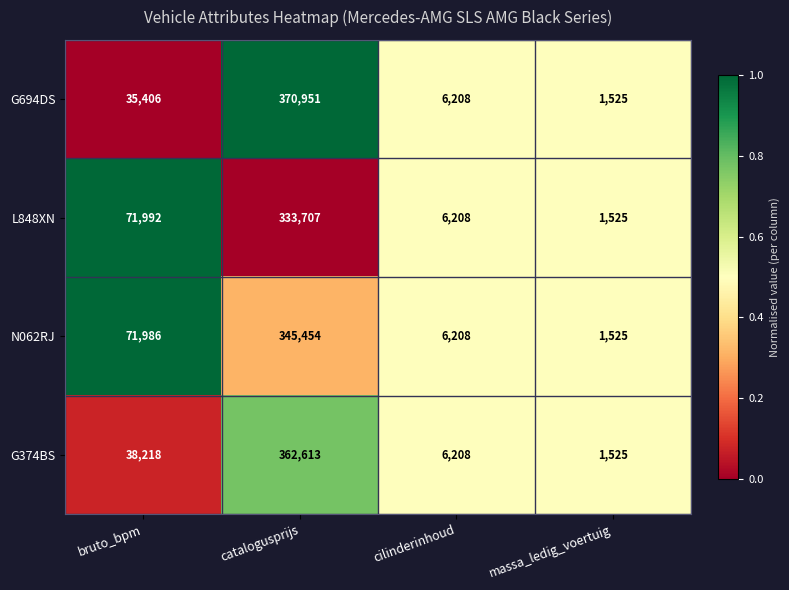

Reading left to right, transcribe all the data shown in this chart.

G694DS: bruto_bpm=35406	catalogusprijs=370951	cilinderinhoud=6208	massa_ledig_voertuig=1525
L848XN: bruto_bpm=71992	catalogusprijs=333707	cilinderinhoud=6208	massa_ledig_voertuig=1525
N062RJ: bruto_bpm=71986	catalogusprijs=345454	cilinderinhoud=6208	massa_ledig_voertuig=1525
G374BS: bruto_bpm=38218	catalogusprijs=362613	cilinderinhoud=6208	massa_ledig_voertuig=1525